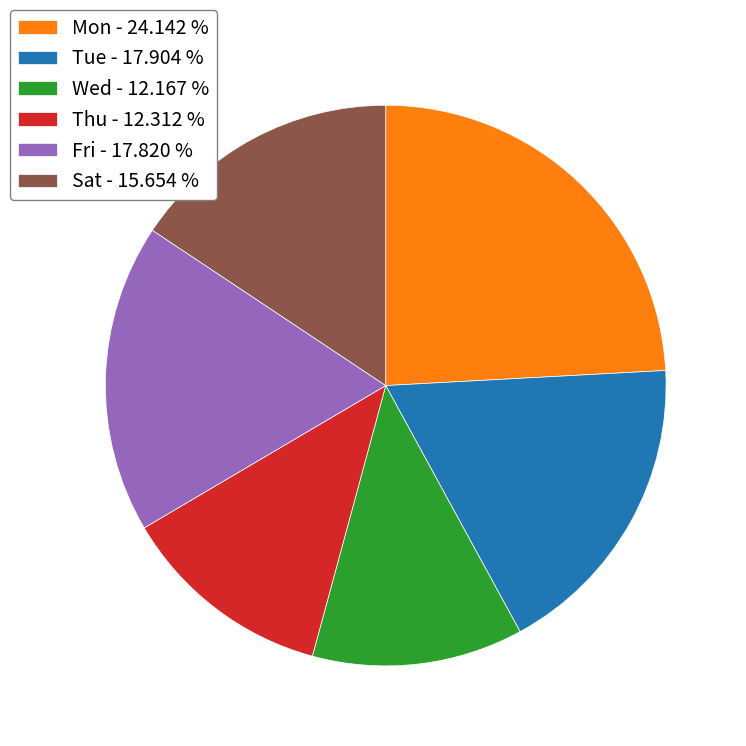

How many slices are in this pie chart?

6